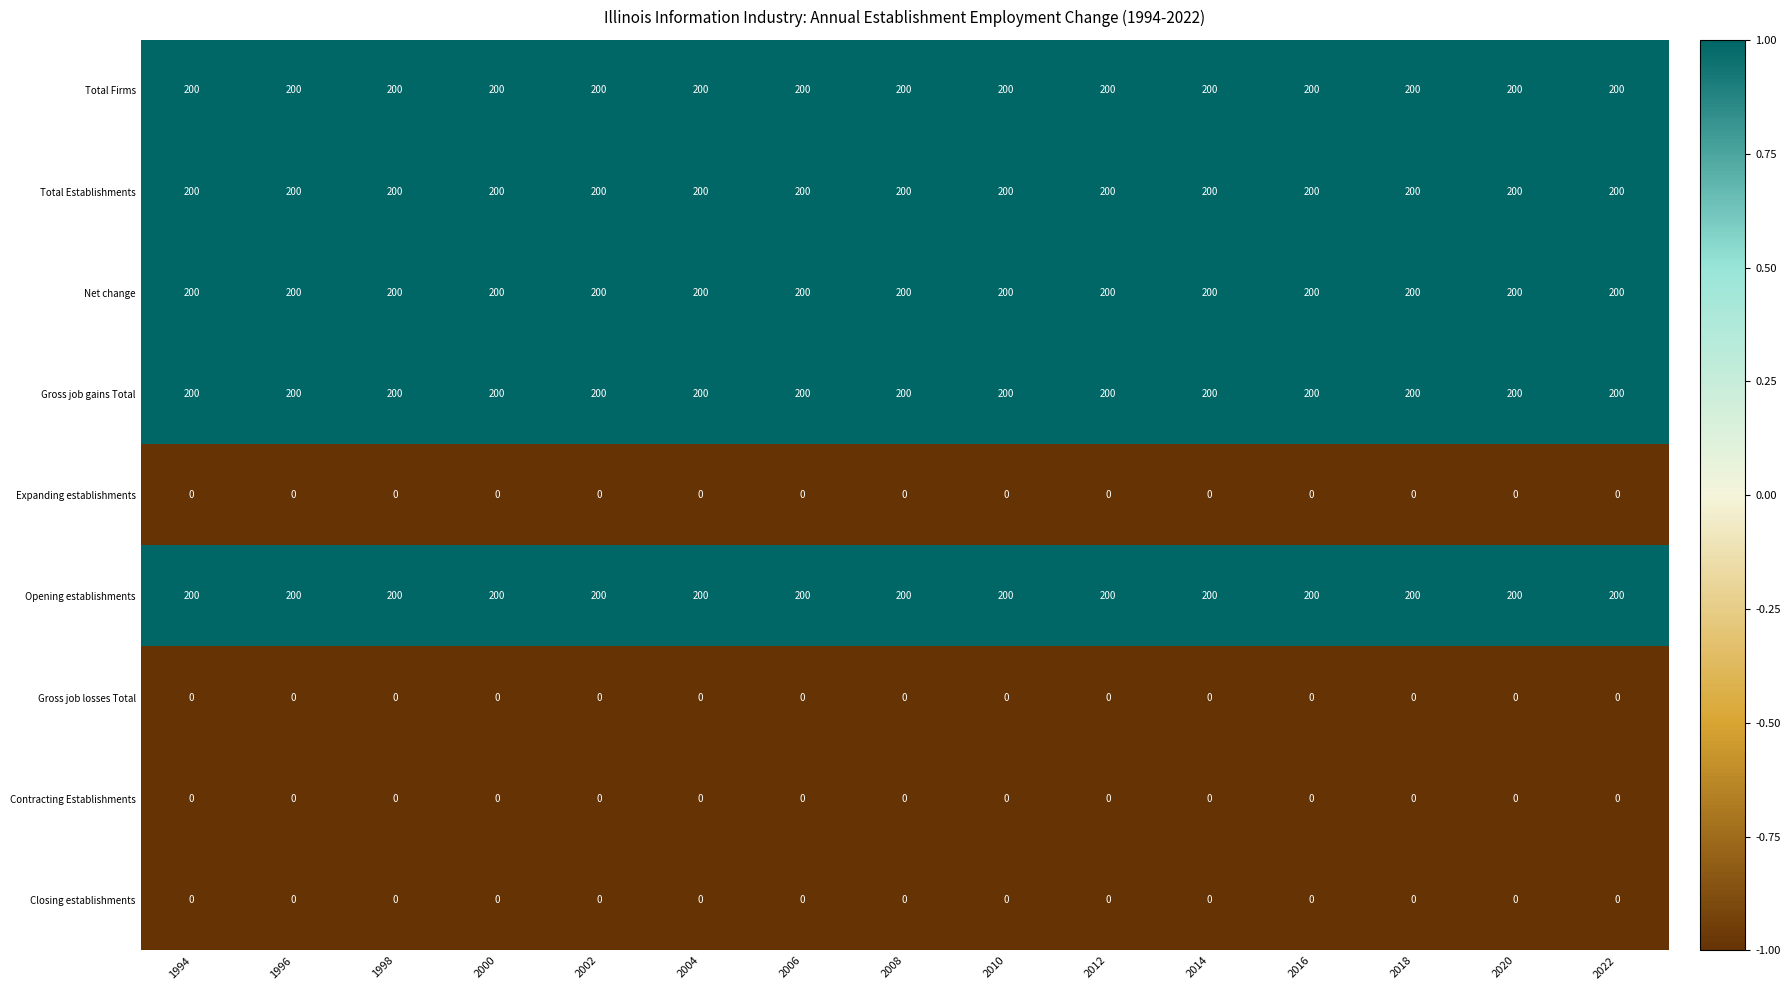

What is the total value across all series at 2018?

1000